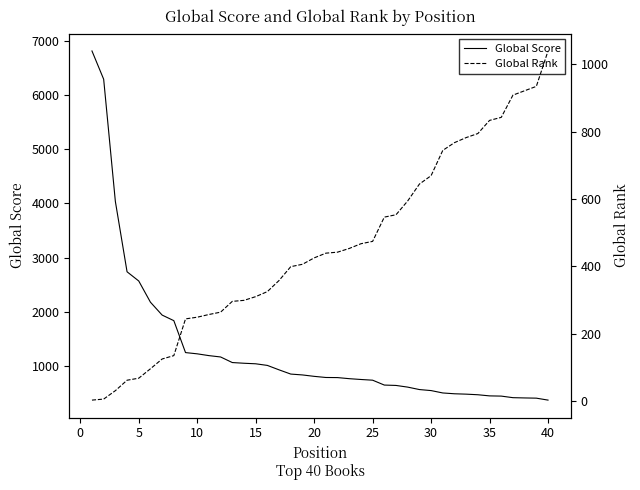

How many categories are shown in the chart?

40